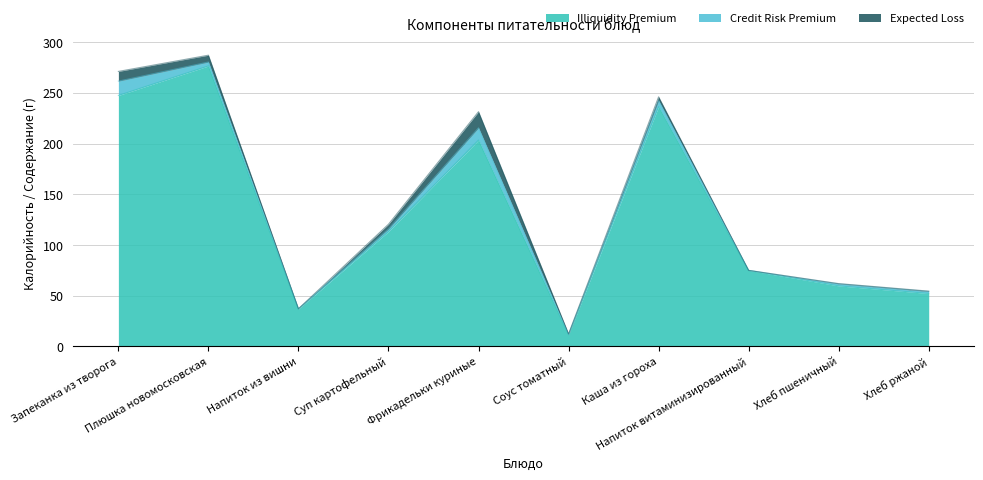

What is the difference between the Illiquidity Premium values at Напиток из вишни and Запеканка из творога?

210.5